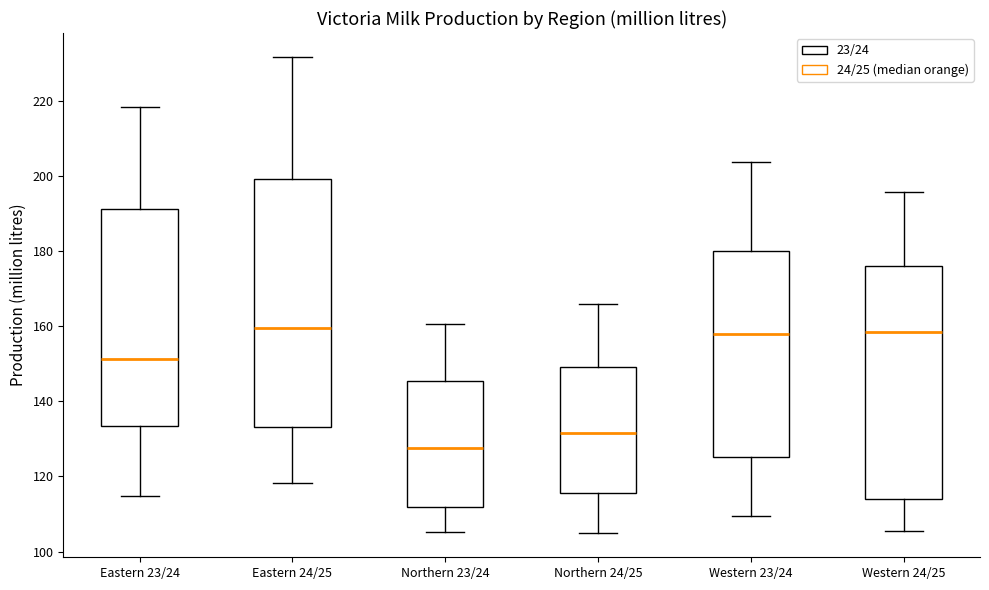

Reading left to right, read every box against the y-axis: the position of its median line, the range the box covers, and the ends of its whiskers. The values are not printed on the chart, so give them approximately, as read against the axis.

Eastern 23/24: median 152, box 134 to 192, whiskers 114 to 218
Eastern 24/25: median 160, box 134 to 200, whiskers 118 to 232
Northern 23/24: median 128, box 112 to 146, whiskers 106 to 160
Northern 24/25: median 132, box 116 to 150, whiskers 104 to 166
Western 23/24: median 158, box 126 to 180, whiskers 110 to 204
Western 24/25: median 158, box 114 to 176, whiskers 106 to 196